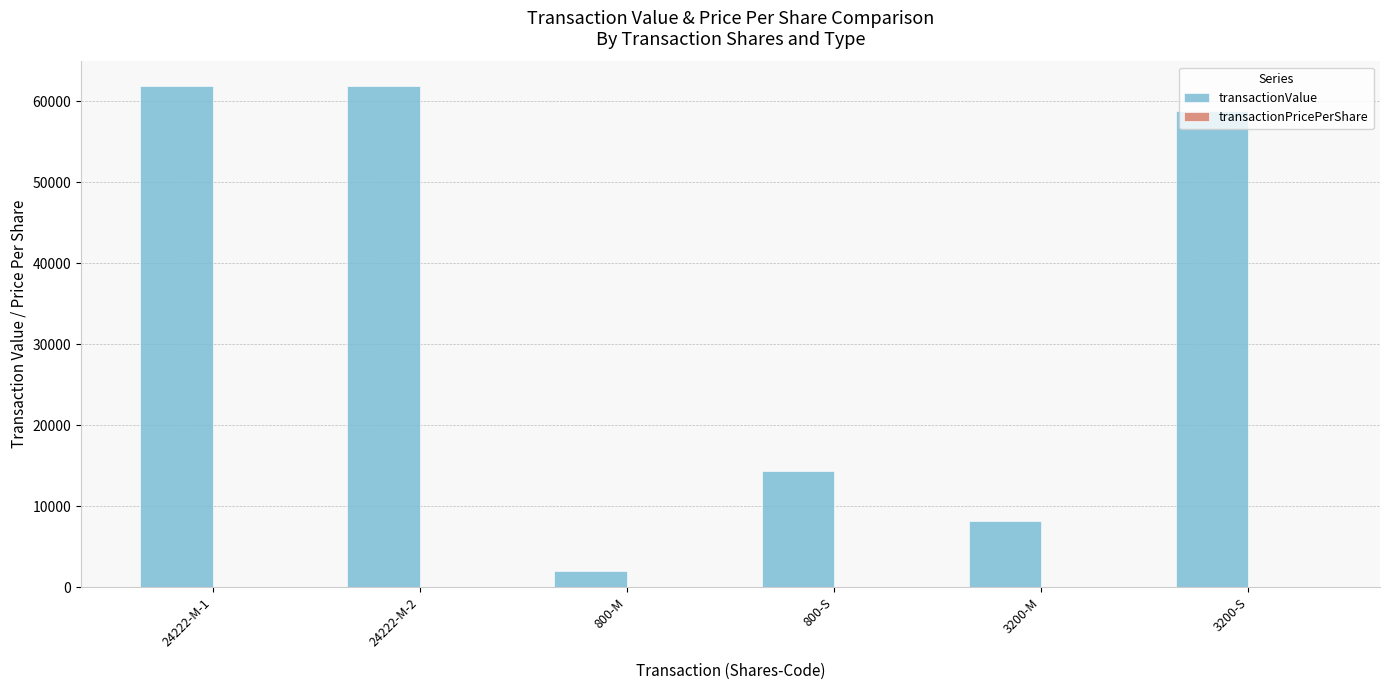

Which series changed the most between 800-M and 800-S?

transactionValue